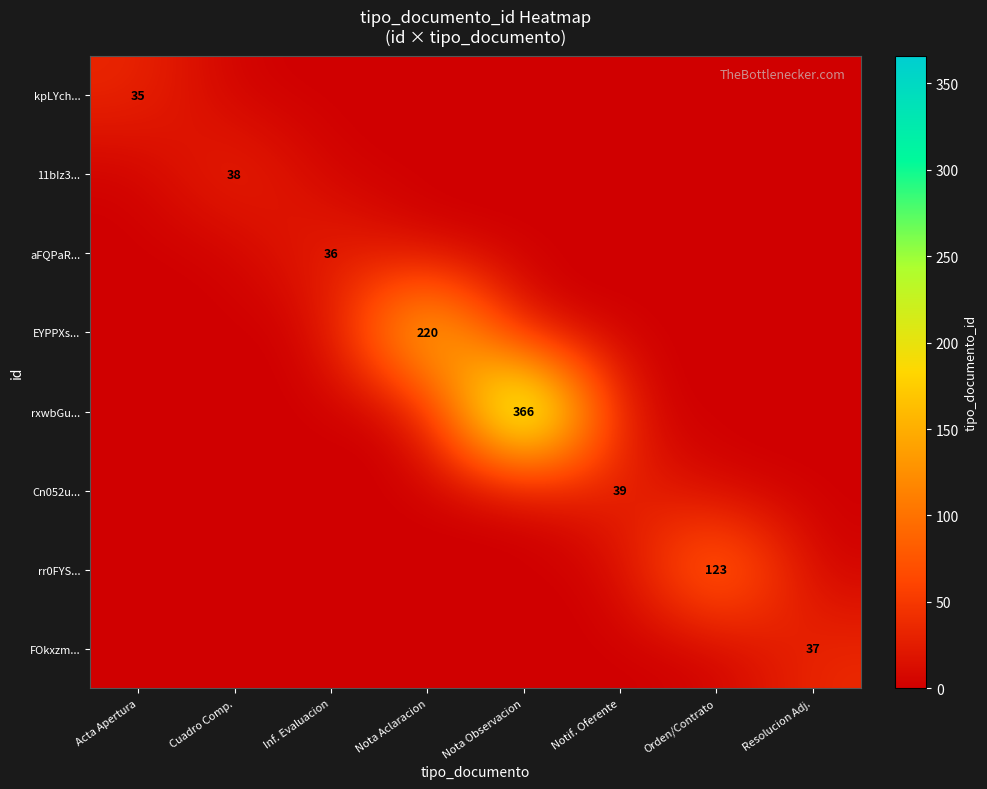

Rank the series at Nota Observacion from highest to lowest value.

rxwbGu..., kpLYch..., 11bIz3..., aFQPaR..., EYPPXs..., Cn052u..., rr0FYS..., FOkxzm...